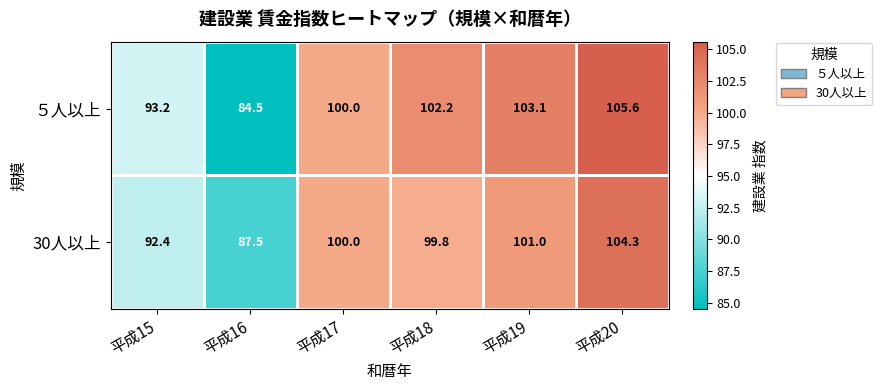

What is the approximate value of 30人以上 at 平成19?

101.0